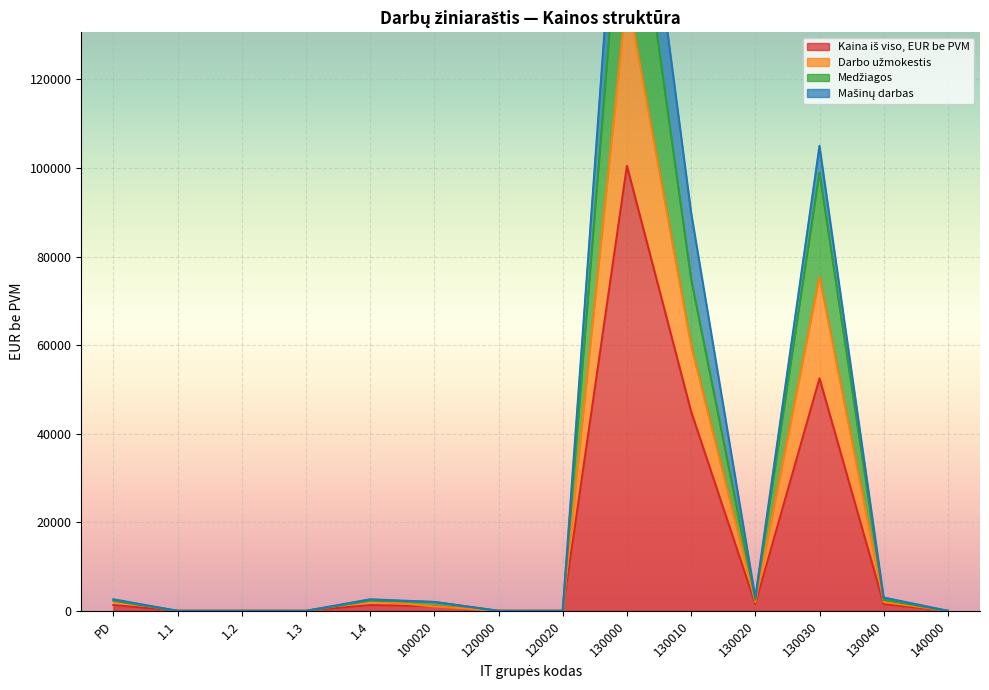

In Medžiagos, how many points are lower than both neighbors (excluding endpoints)?

1